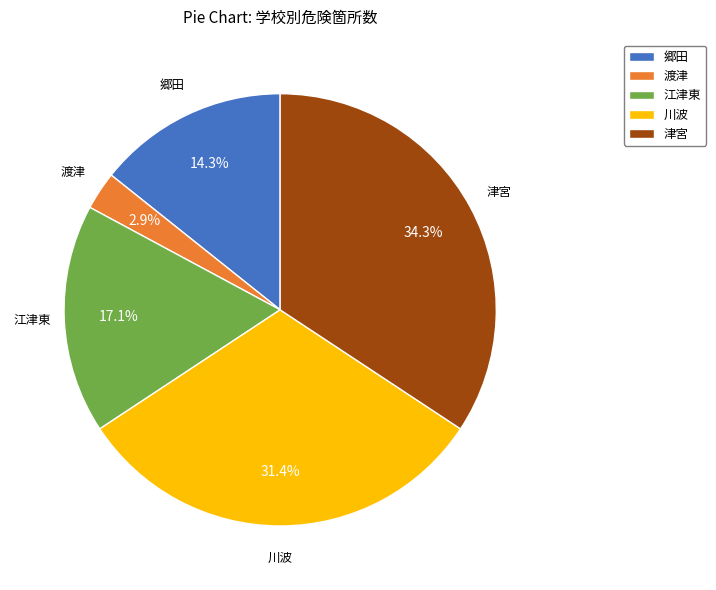

What is the smallest slice in the pie chart?

渡津